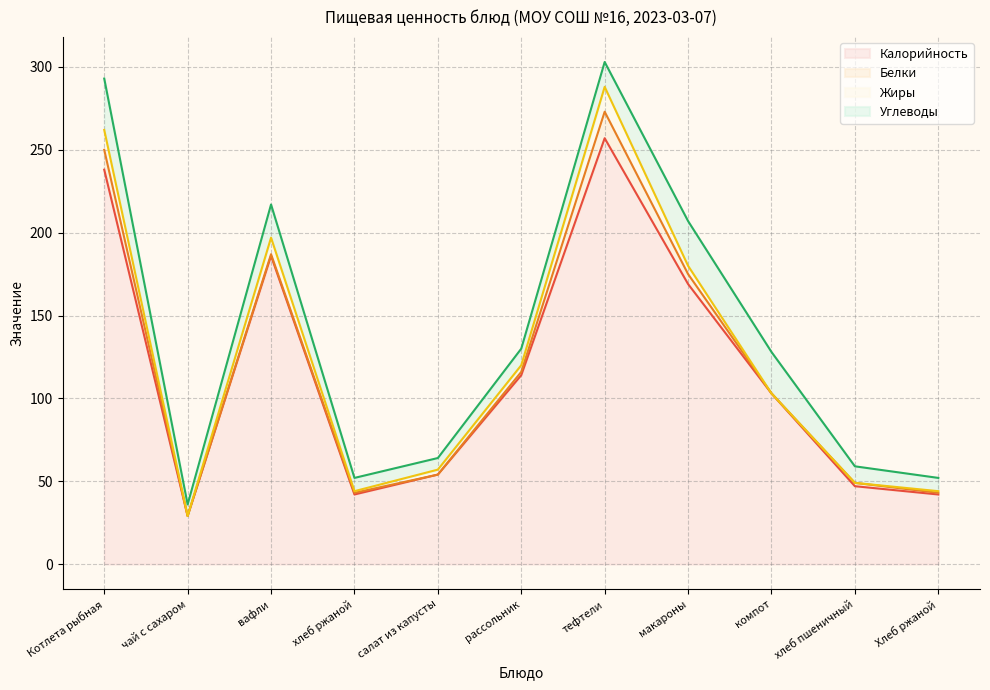

At which label does Калорийность reach its peak?

тефтели